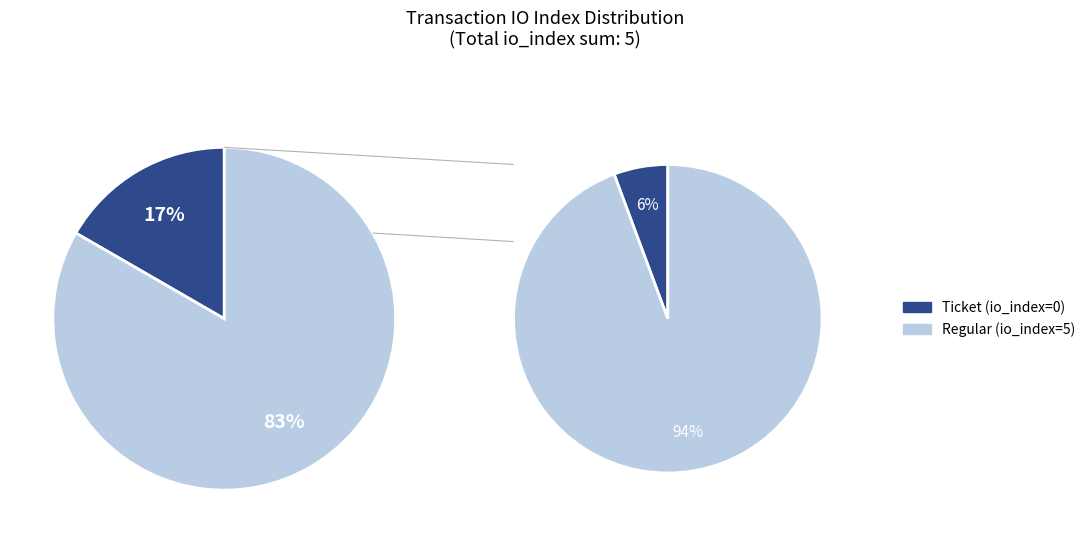

Does any single category account for the majority?

Yes